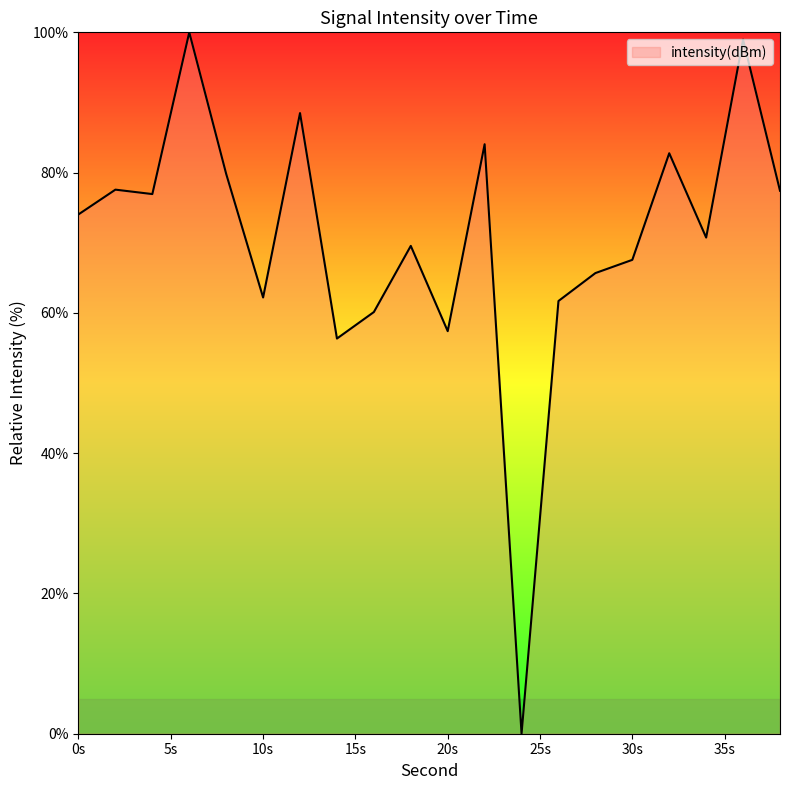

What is the difference between the maximum and minimum values?

100.0